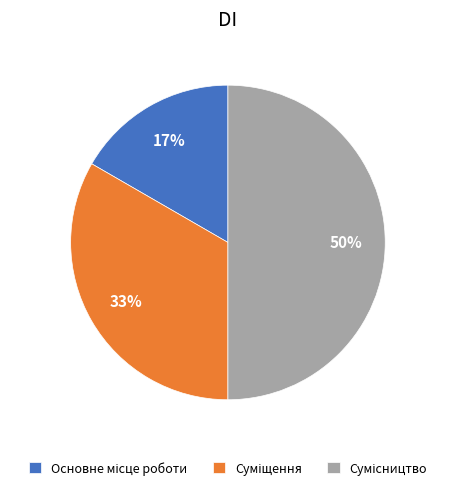

To the nearest percent, what is the difference between the largest and smallest slice percentages?

33%